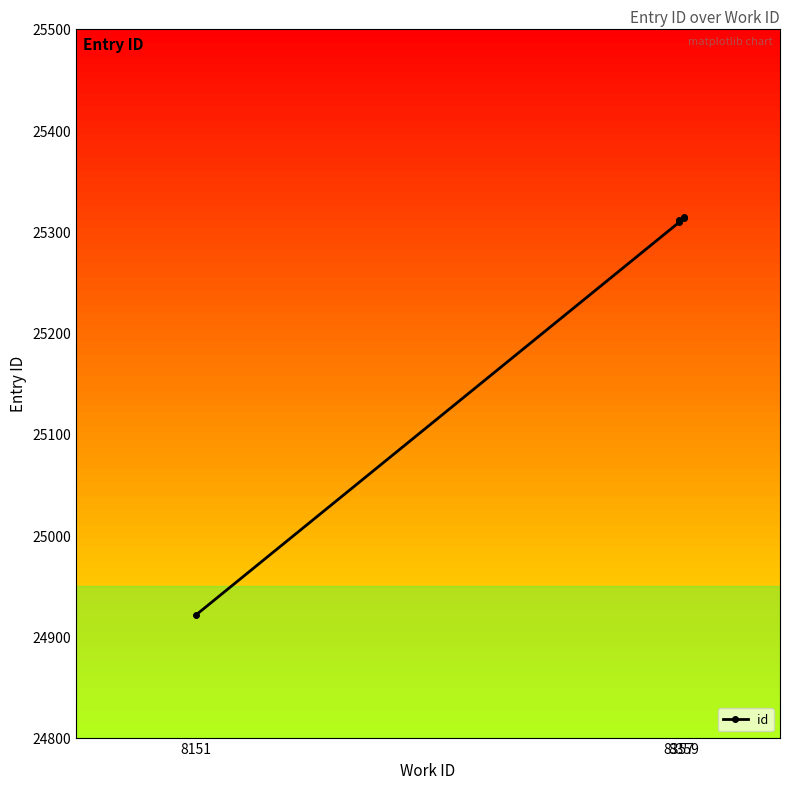

Which has a higher value, 8151 or 8357?

8357